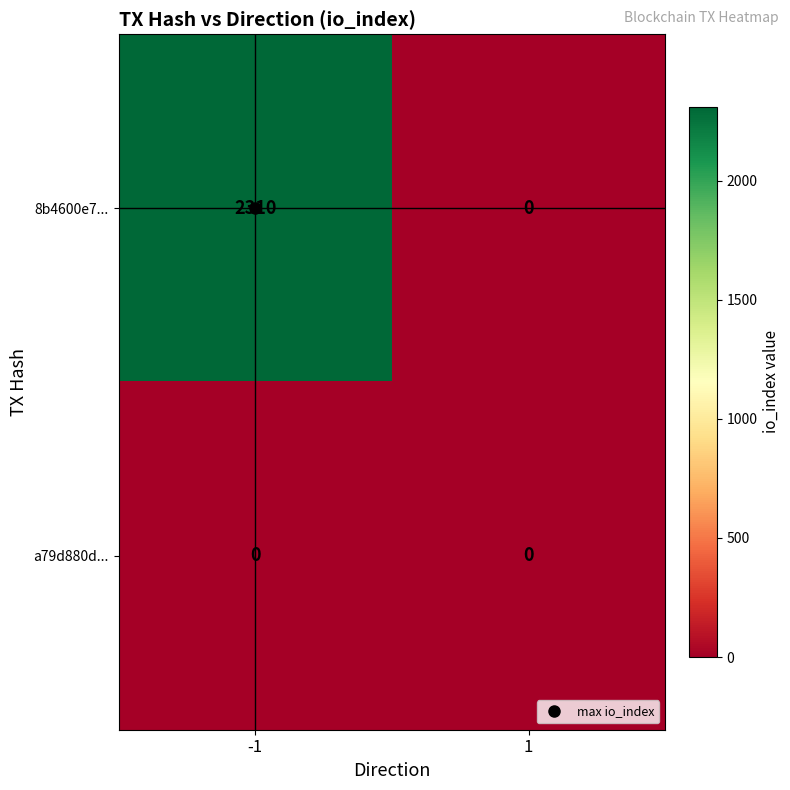

List the series in order of their peak value, lowest first.

a79d880d..., 8b4600e7...